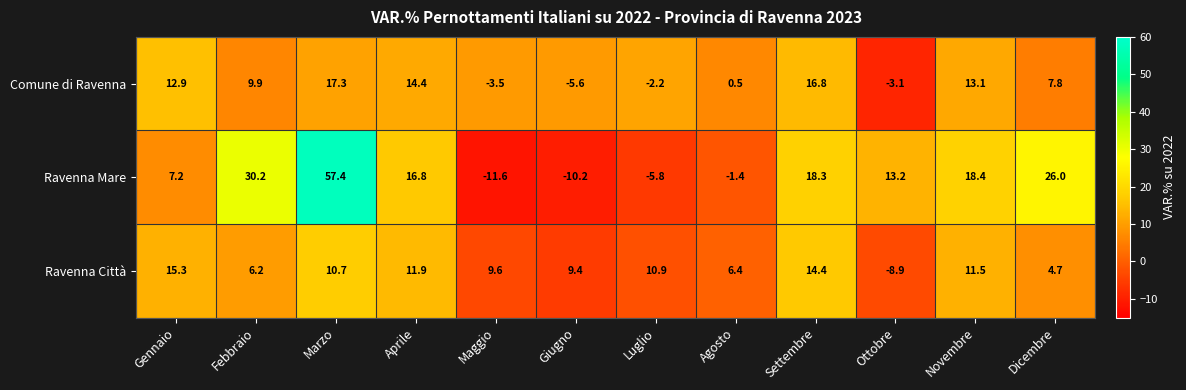

What is the greatest value displayed?

57.4